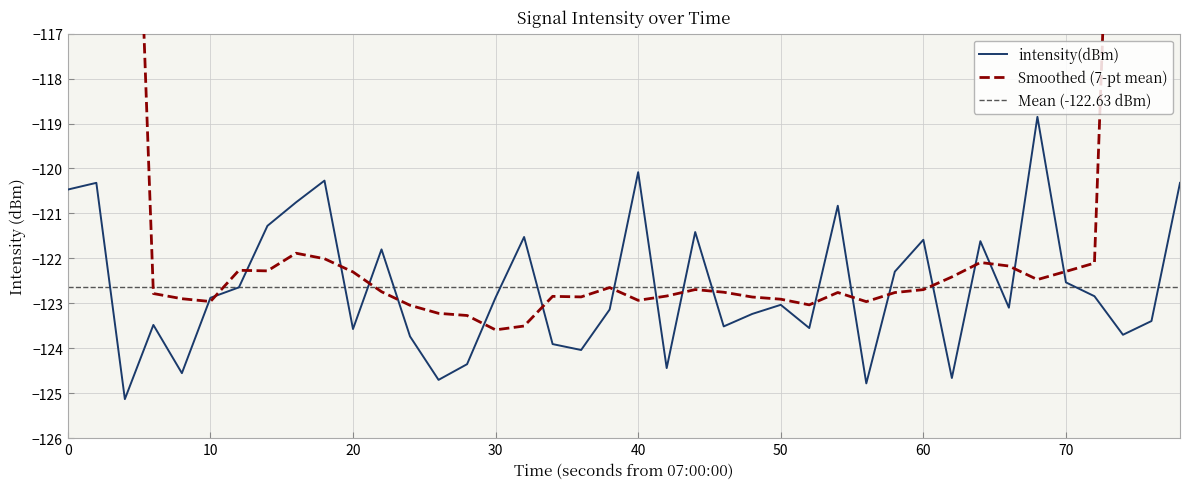

How many points are lower than both their immediate neighbors (excluding endpoints)?

12